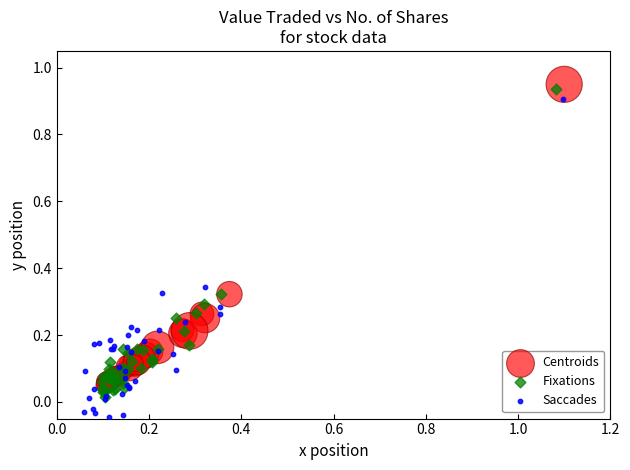

Which series has the largest Y range (max minus min)?

Saccades